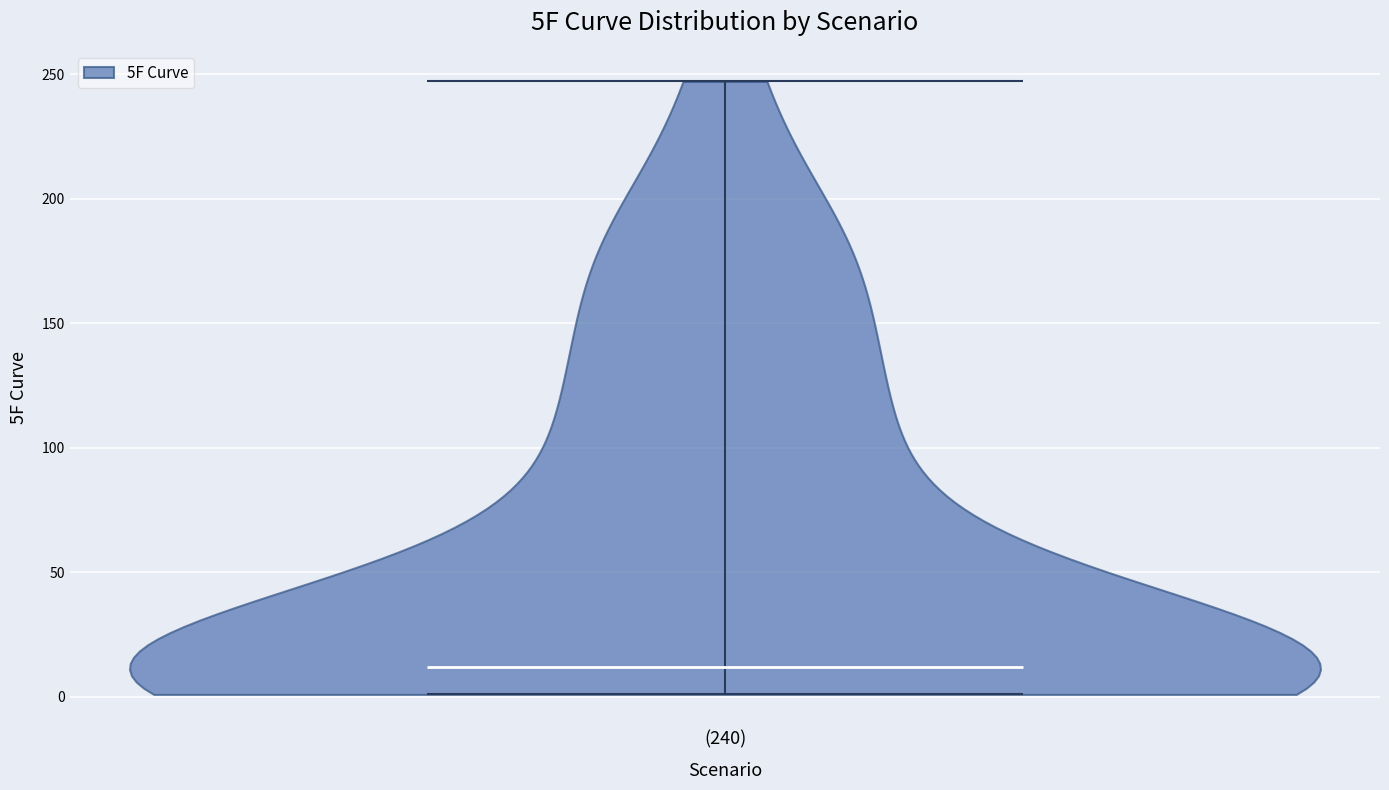

Read this violin plot against the y-axis: where its median line is, and the lowest and highest points the violin reaches. The values are not printed on the chart, so give them approximately, as read against the axis.

median line 10, lowest point 0, highest point 245